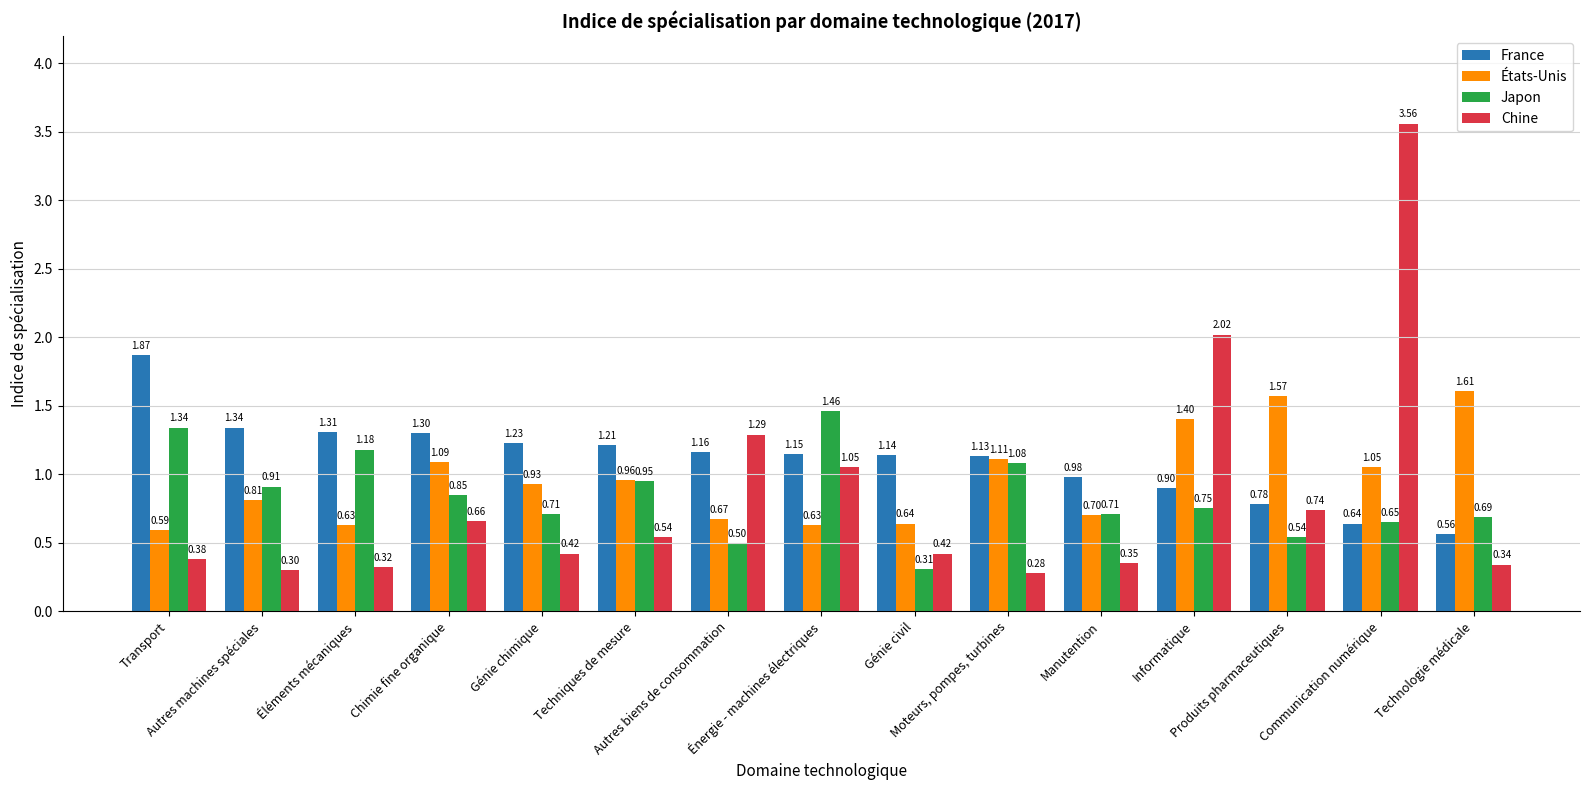

Which series has the widest spread of values?

Chine